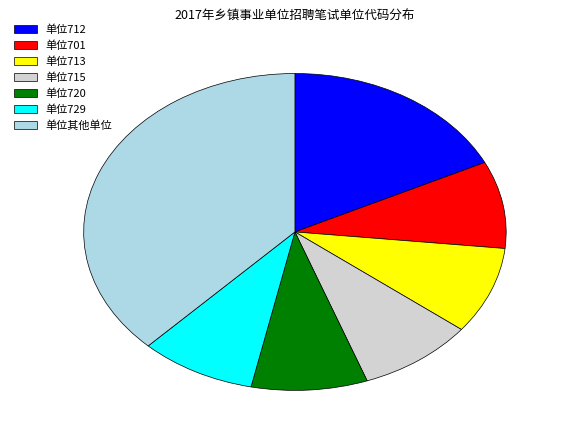

The 单位715 slice represents 1% of the pie. True or false?

False